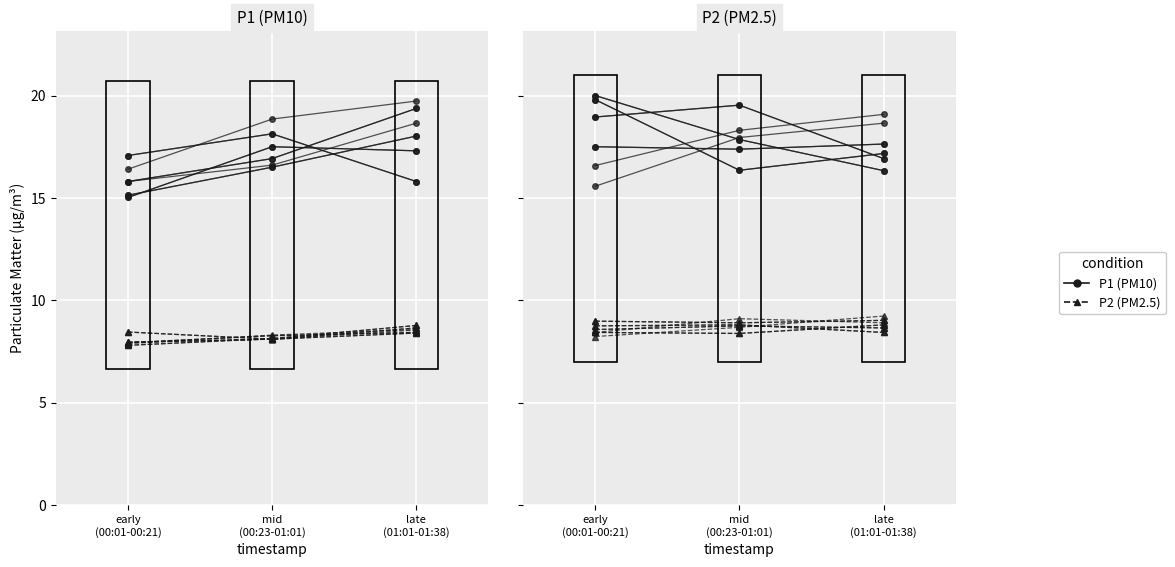

The P1 (PM10) series shows 17.4 at mid
(00:23-01:01). True or false?

True